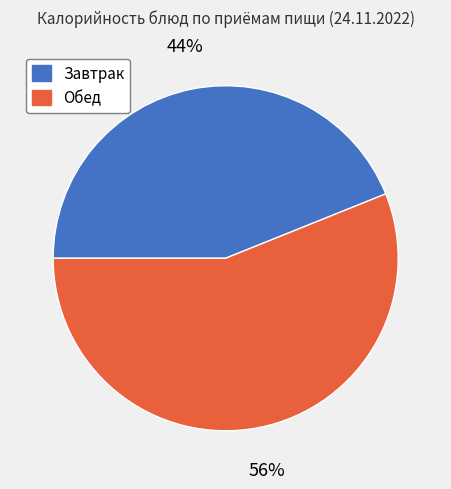

Rank the categories by value from highest to lowest.

Обед, Завтрак